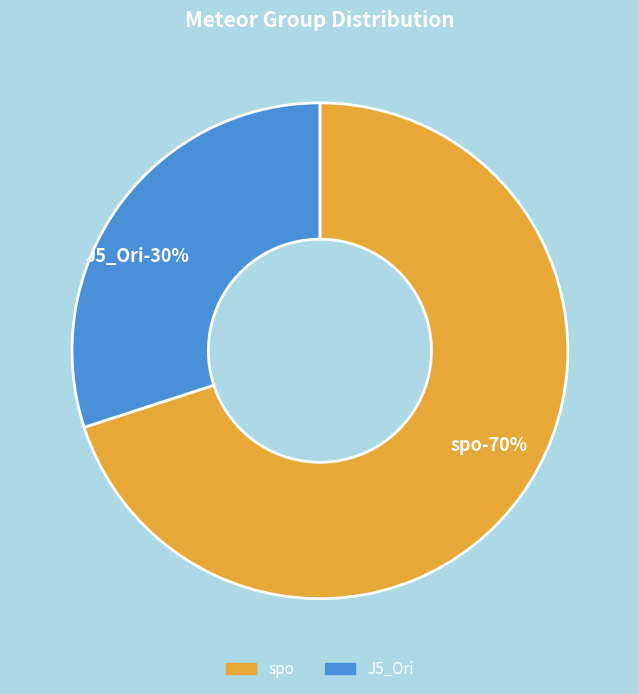

How many segments does this pie chart have?

2